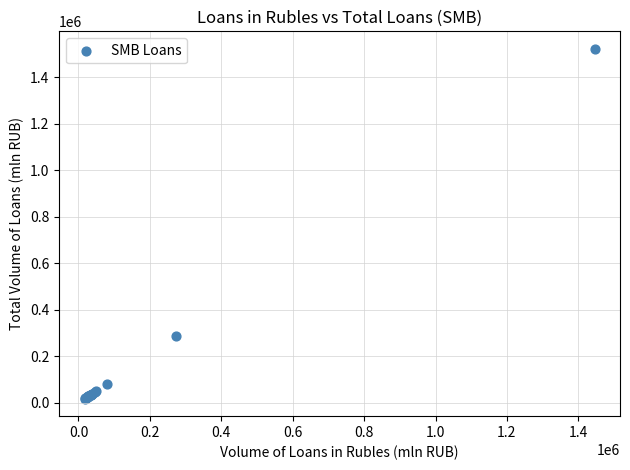

What Y value in the scatter plot is closest to 769313?

284782